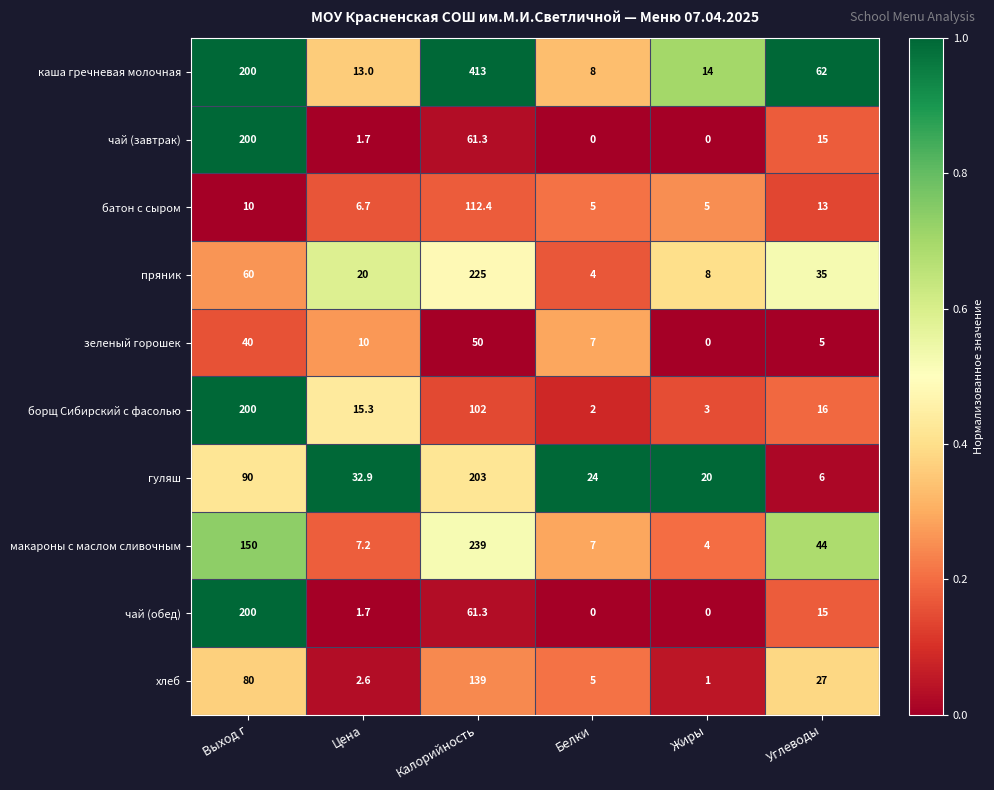

What is the sum of the гуляш values at Выход г and Цена?

122.9